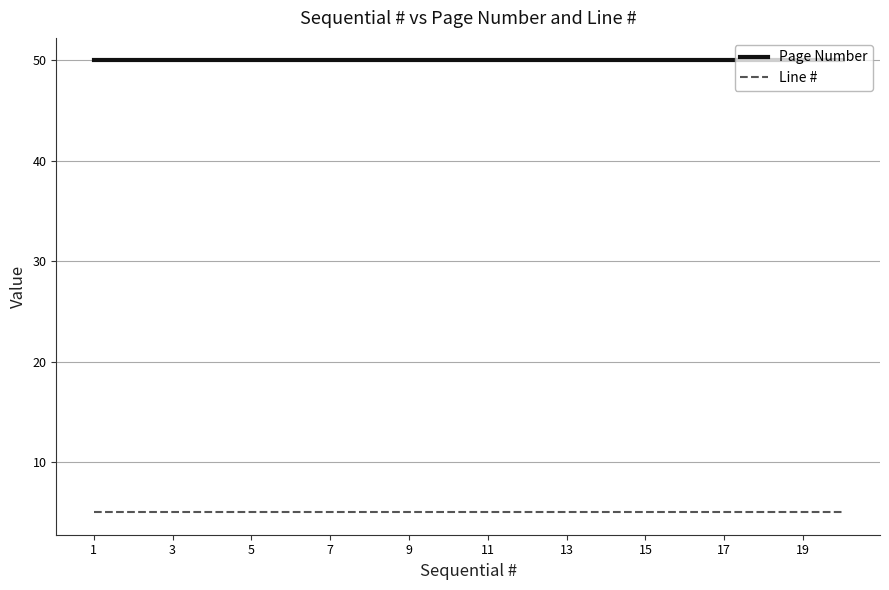

Which series has the largest total across all categories?

Page Number